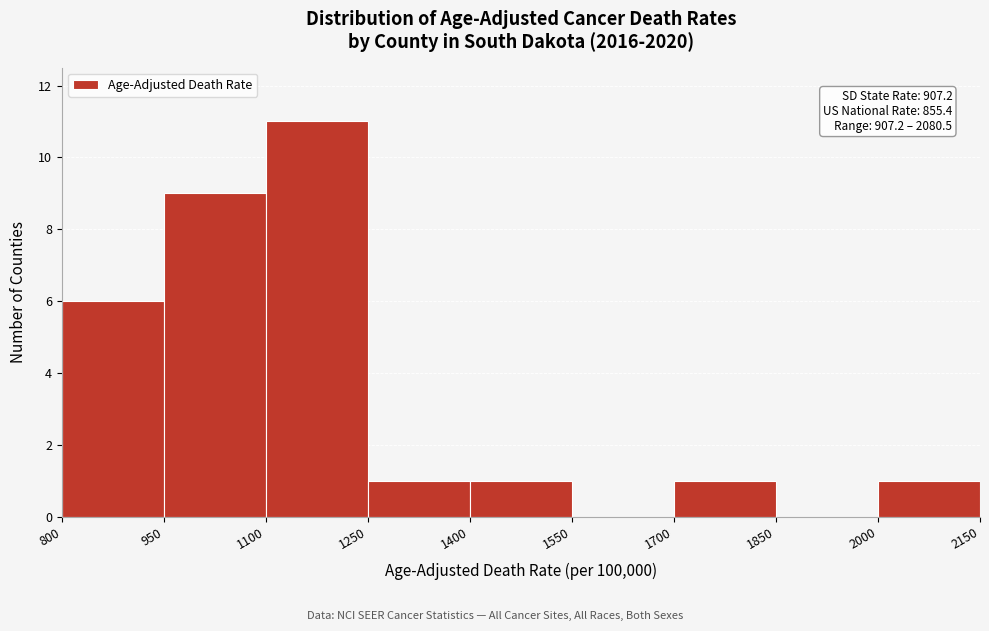

Which range on the x-axis has the tallest bar?

1100 to 1250